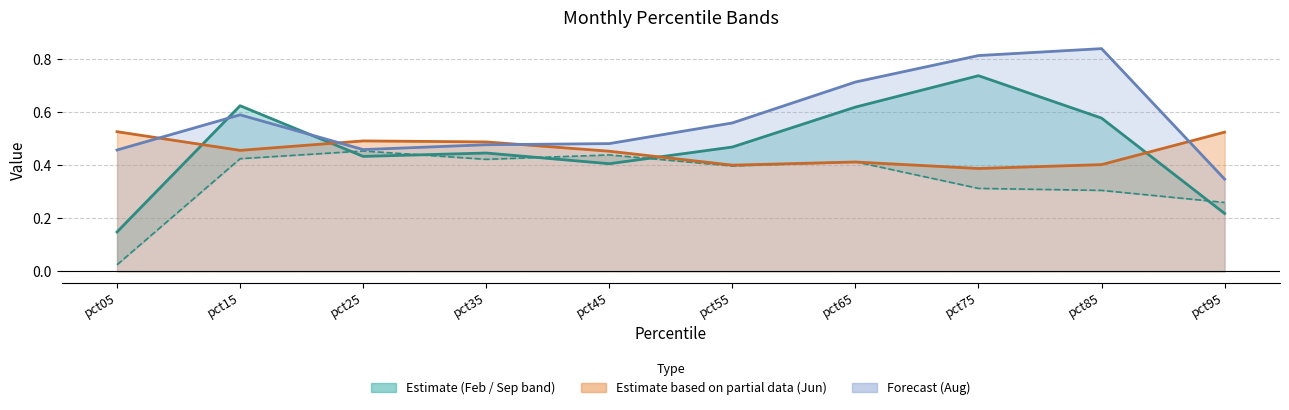

Where is the first local maximum for Feb?

pct15